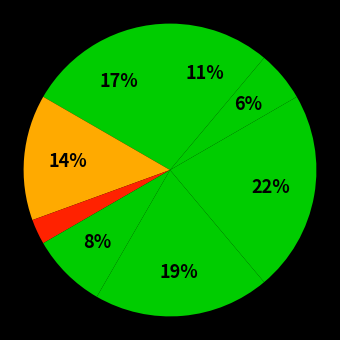

To the nearest percent, what is the difference between the largest and smallest slice percentages?

19%